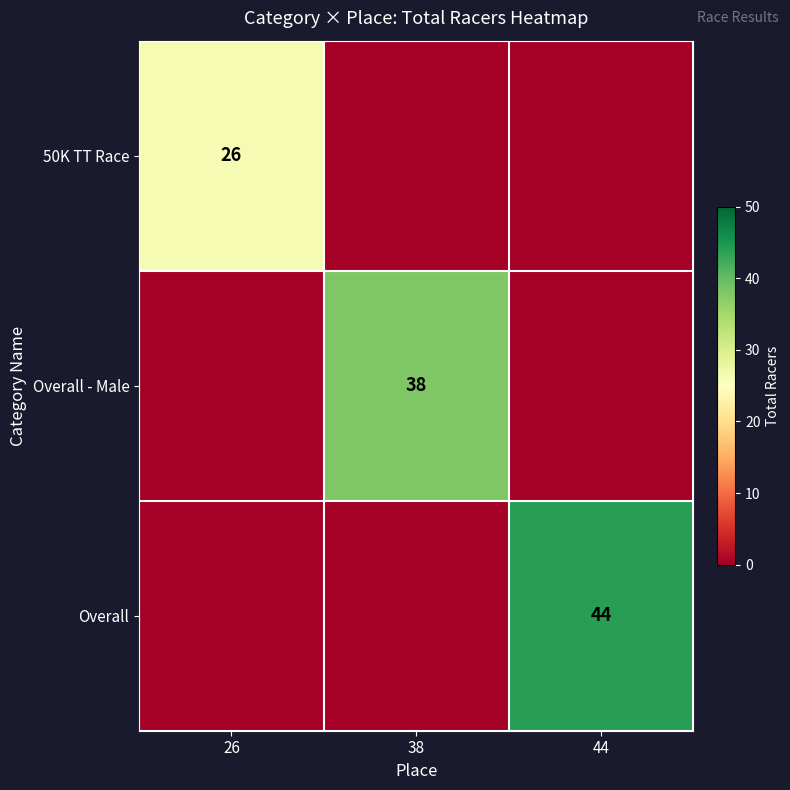

At which category is the sum across all series the highest?

44